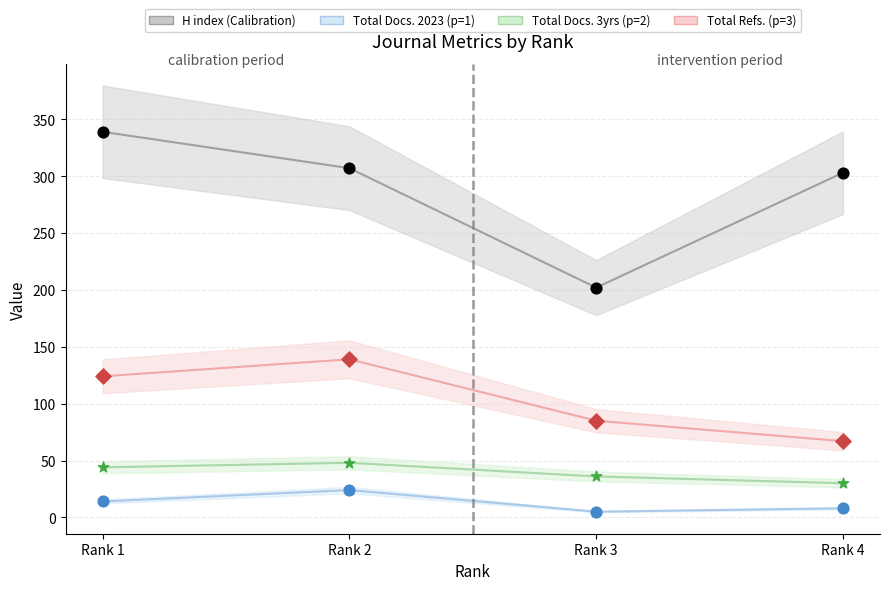

Across all data points, what is the range of X values (max minus min)?

3